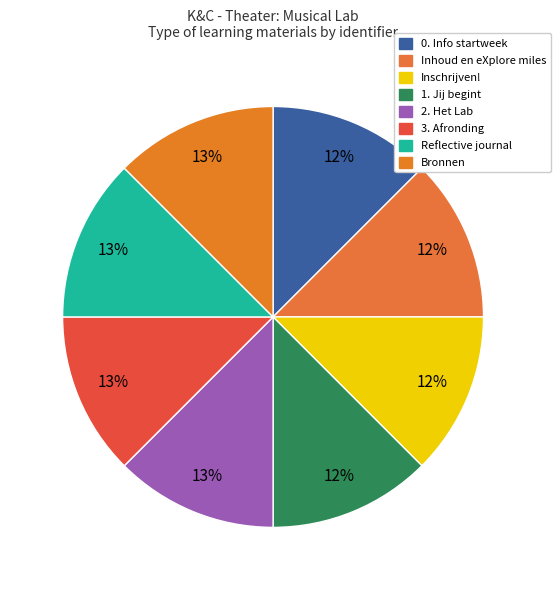

Which category has the smallest portion of the pie?

0. Info startweek